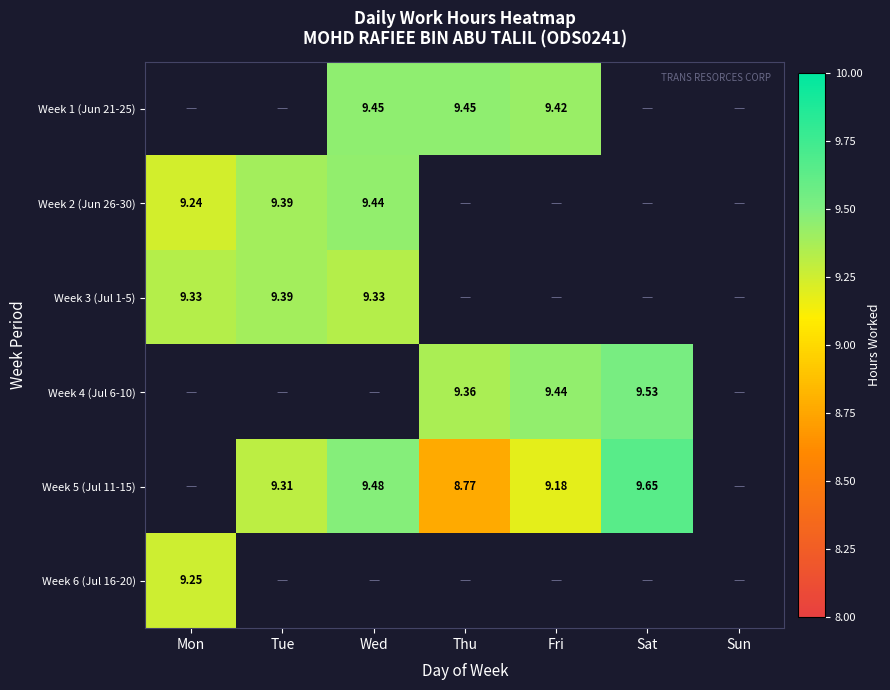

Is the value of Week 3 (Jul 1-5) at Tue greater than the value of Week 5 (Jul 11-15) at Sat?

No